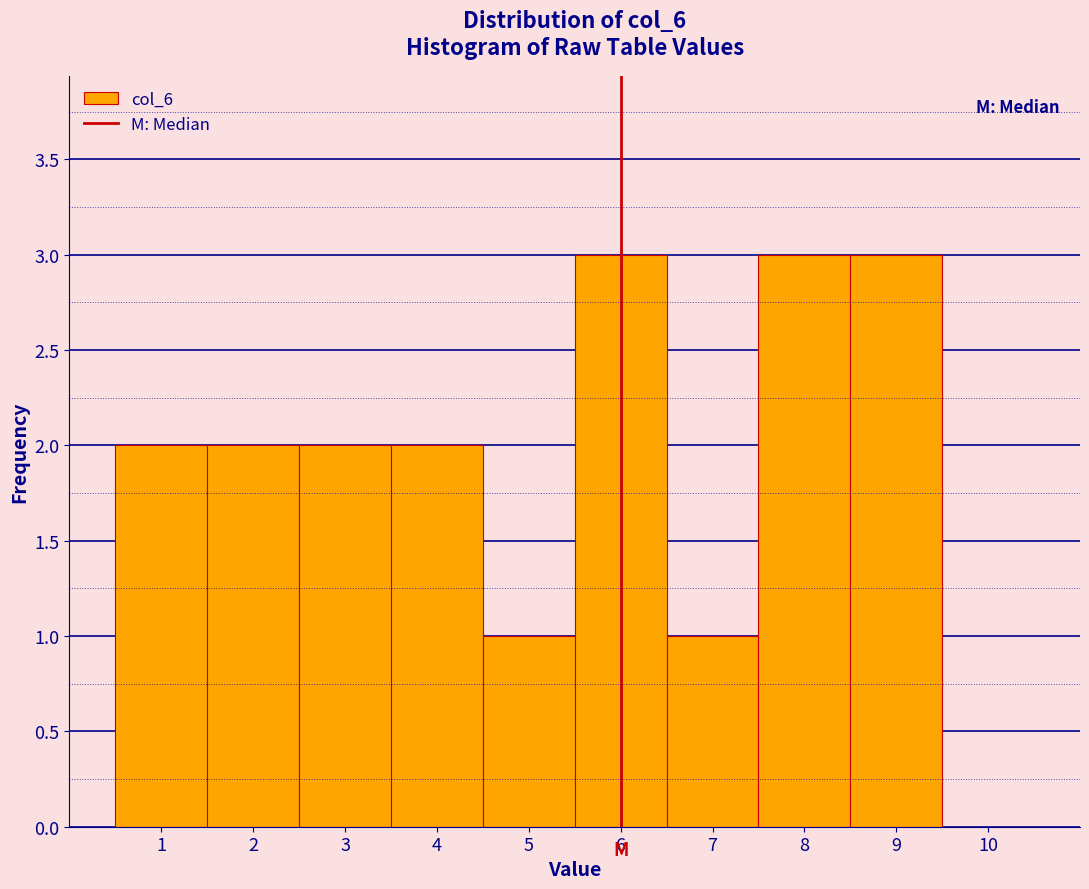

Reading left to right, list every bar in this chart as the range it spans on the x-axis followed by its height. The values are not printed on the chart, so give them approximately, as read against the axis.

0.5 to 1.5: 2
1.5 to 2.5: 2
2.5 to 3.5: 2
3.5 to 4.5: 2
4.5 to 5.5: 1
5.5 to 6.5: 3
6.5 to 7.5: 1
7.5 to 8.5: 3
8.5 to 9.5: 3
9.5 to 10.5: 0